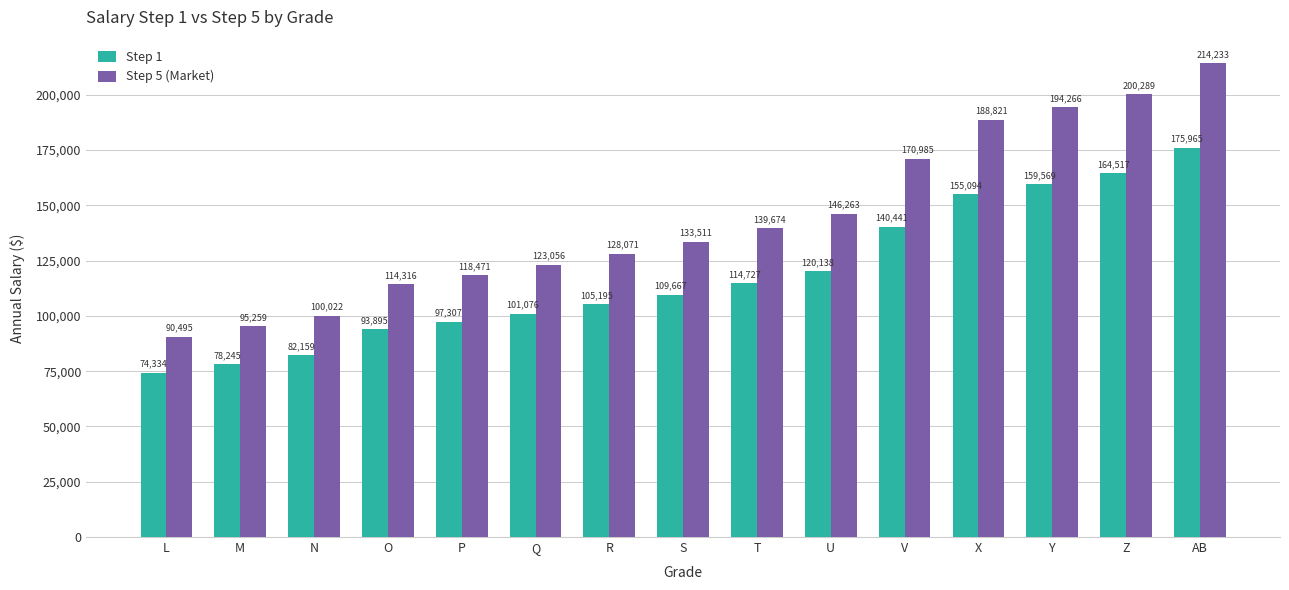

What is the value of the Step 5 (Market) bar at the 14th from the left?

200289